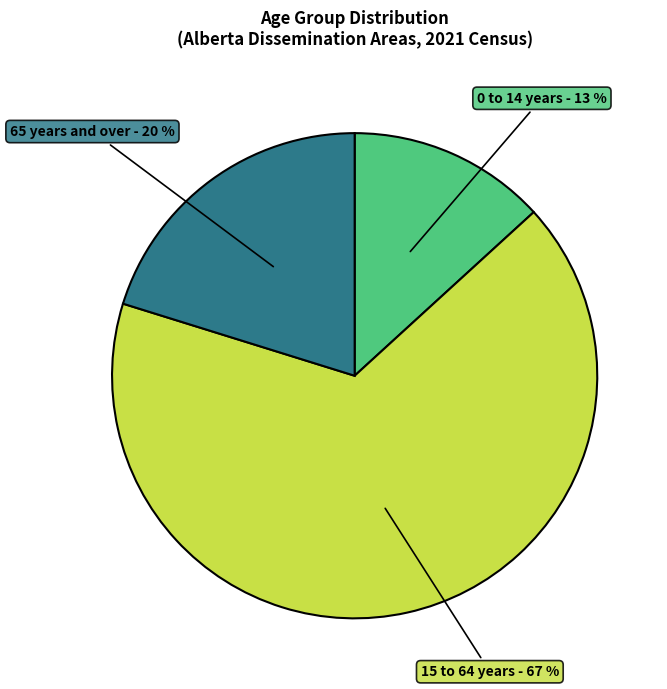

Is there any slice that represents more than half of the pie?

Yes